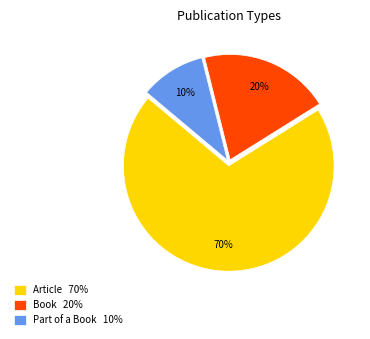

To the nearest percent, what is the difference between the largest and smallest slice percentages?

60%